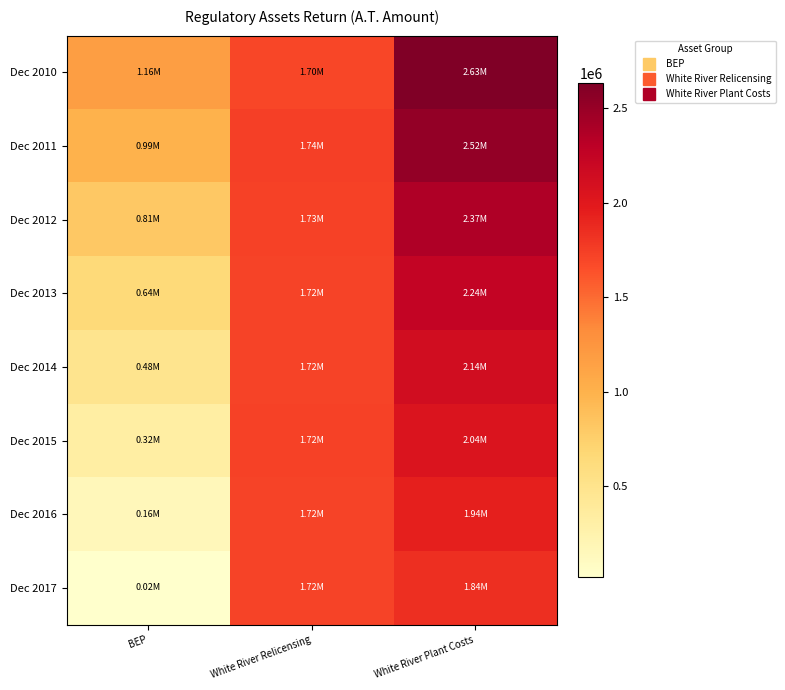

Reading left to right, list all the values displayed in this chart.

Dec 2010: BEP=1164464.9	White River Relicensing=1702494.0	White River Plant Costs=2630530.6
Dec 2011: BEP=994492.4	White River Relicensing=1735052.9	White River Plant Costs=2522516.7
Dec 2012: BEP=814517.9	White River Relicensing=1732339.9	White River Plant Costs=2374540.7
Dec 2013: BEP=644243.5	White River Relicensing=1717639.0	White River Plant Costs=2244317.0
Dec 2014: BEP=482822.2	White River Relicensing=1719653.1	White River Plant Costs=2140999.2
Dec 2015: BEP=322354.5	White River Relicensing=1724409.4	White River Plant Costs=2041003.6
Dec 2016: BEP=161886.8	White River Relicensing=1717023.1	White River Plant Costs=1941008.1
Dec 2017: BEP=20708.9	White River Relicensing=1717023.1	White River Plant Costs=1841012.6